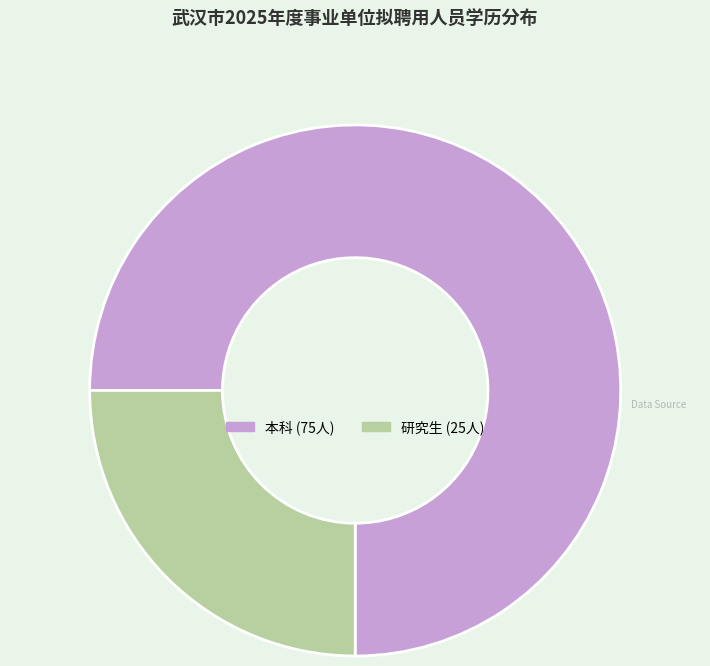

Which slice is the largest?

本科